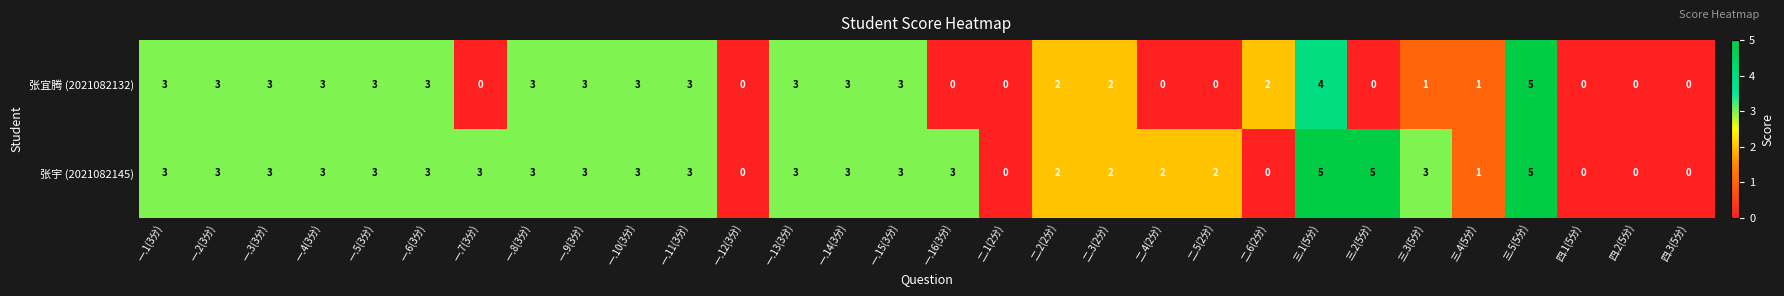

Count the 张宇 (2021082145) values in the range 2 to 3.

20